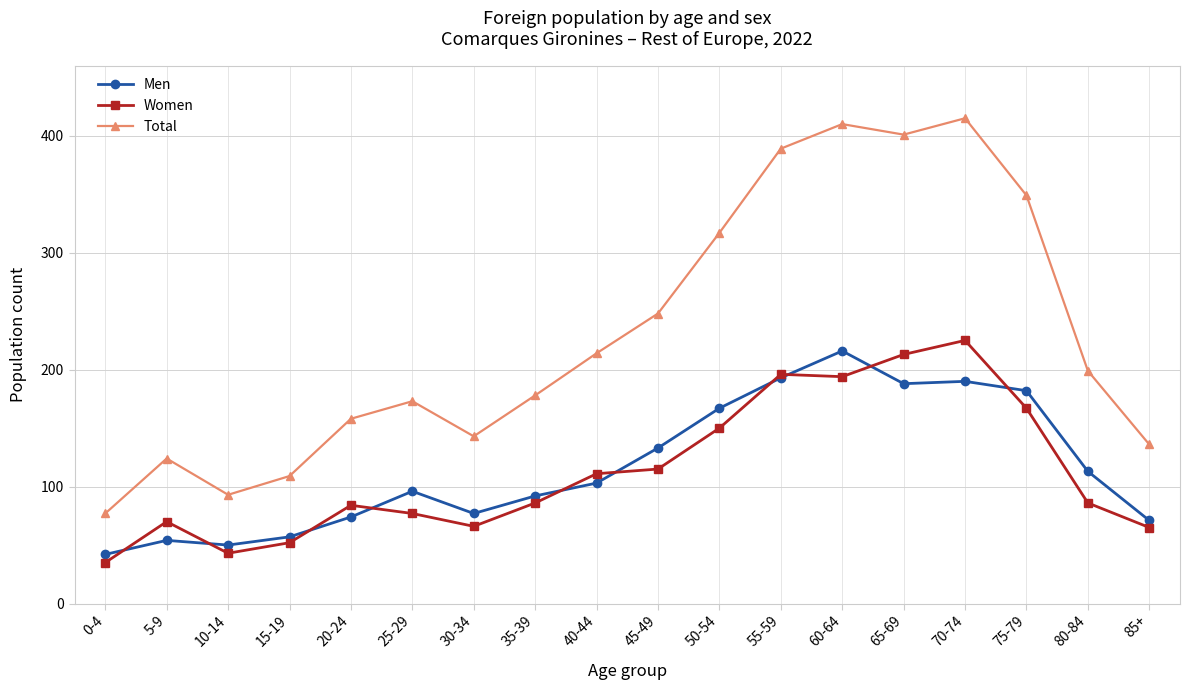

True or false: Total and Men intersect in this chart.

False